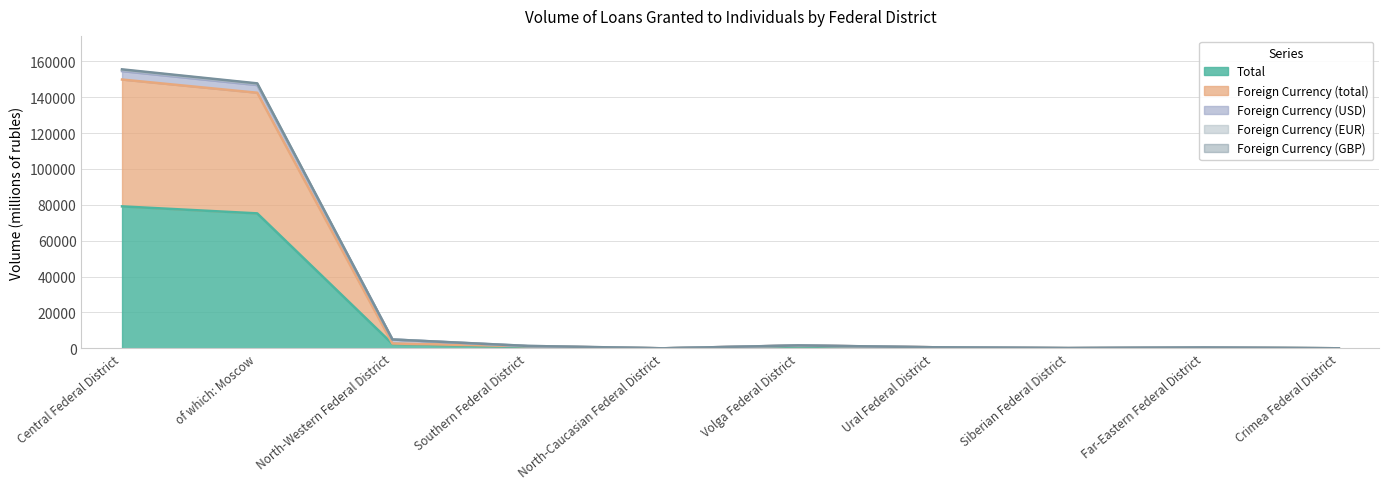

The value of Total at Central Federal District is 79138. True or false?

True